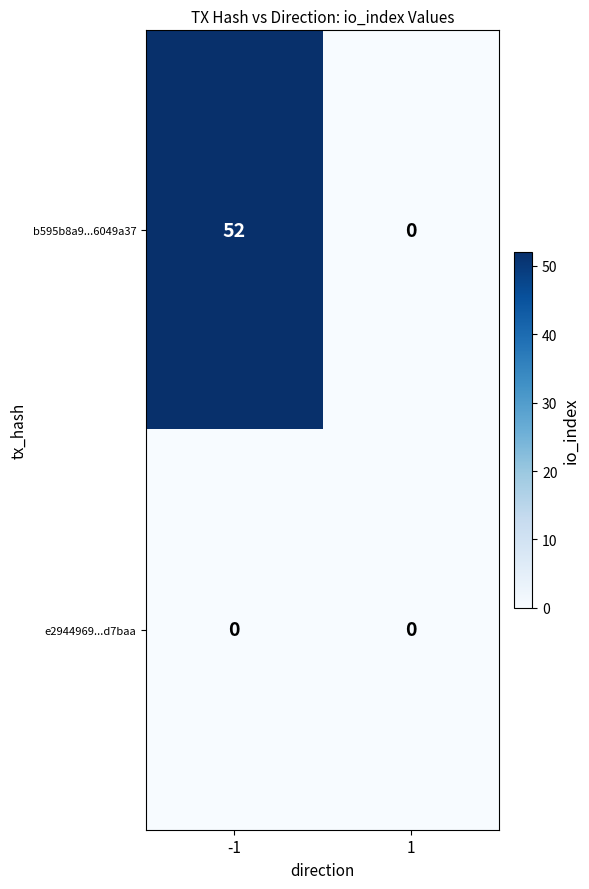

At -1, list the series in order from smallest to largest.

e2944969...d7baa, b595b8a9...6049a37